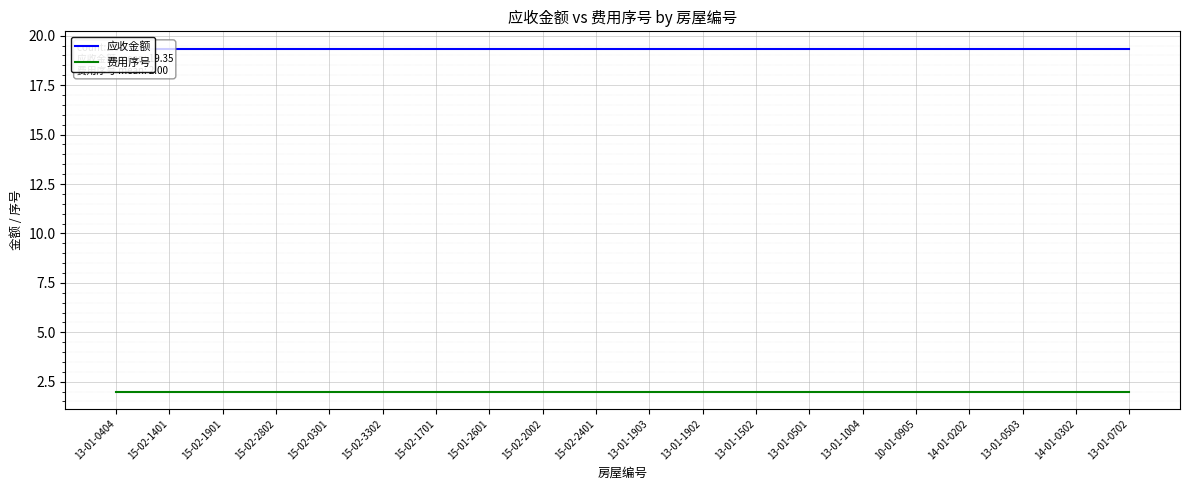

What is the greatest value displayed?

19.4